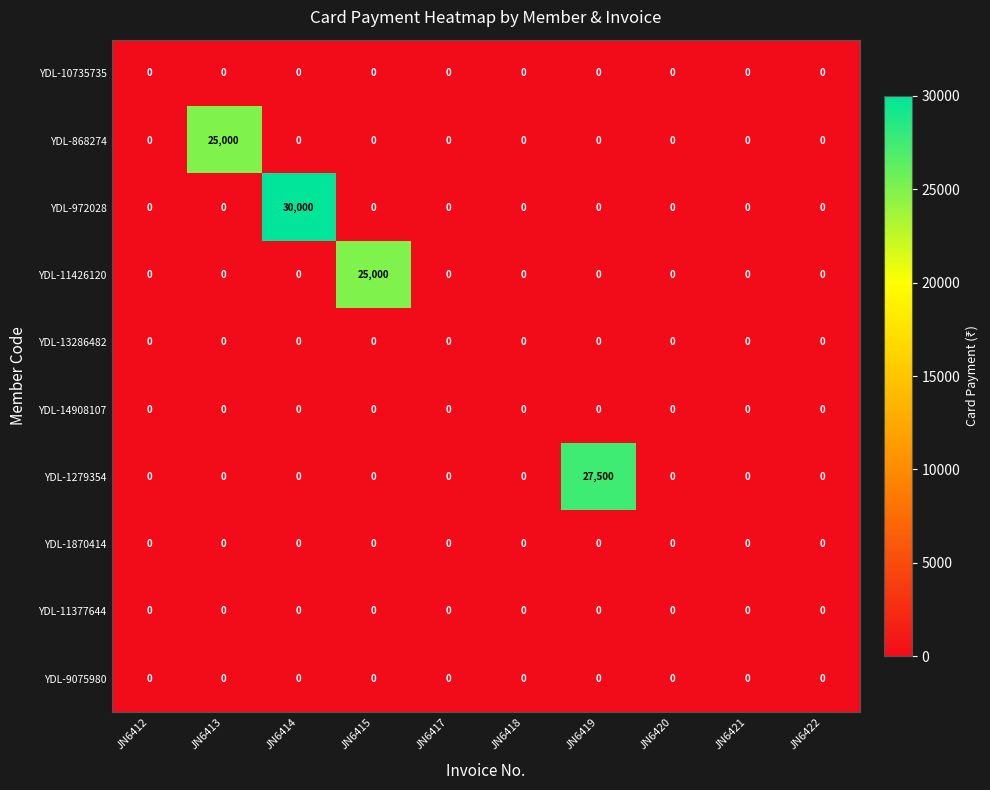

At how many categories does at least one series exceed 3778?

4